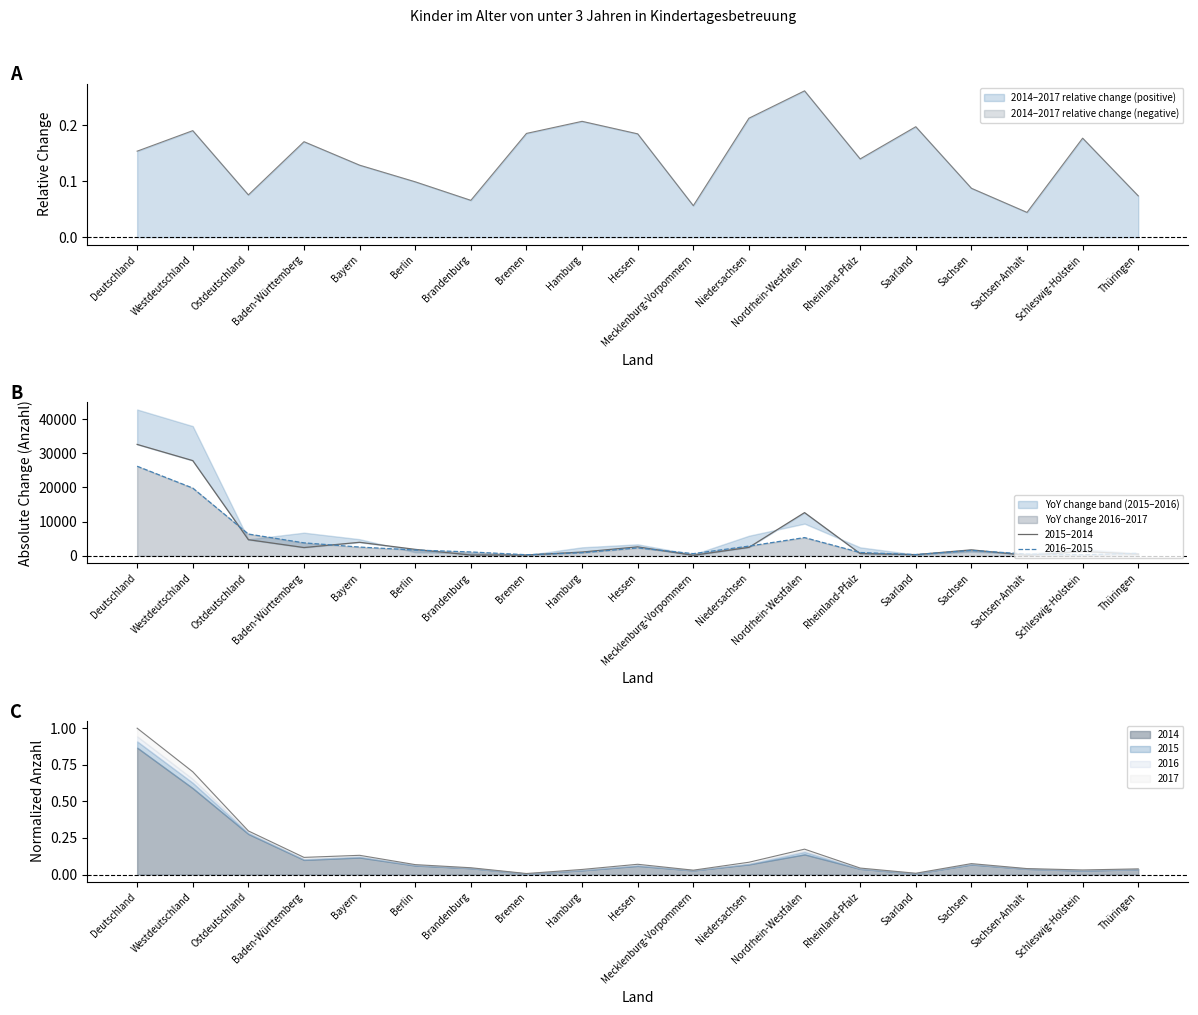

Where is the first local minimum for 2015–2014?

Baden-Württemberg